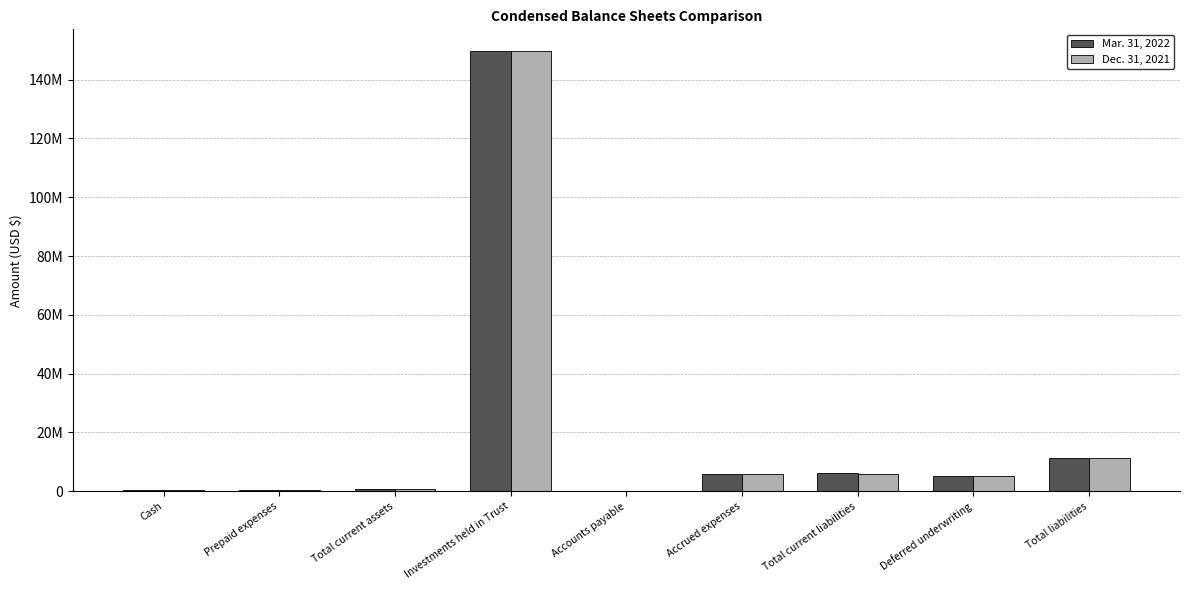

At which category is the sum across all series the highest?

Investments held in Trust